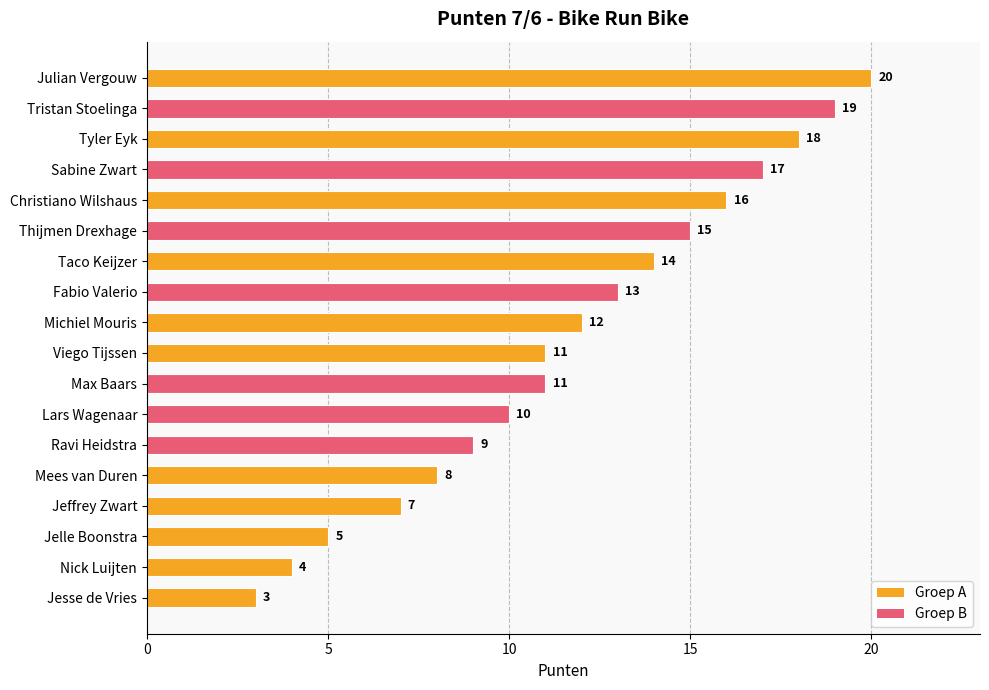

The value at Lars Wagenaar is 10. True or false?

True